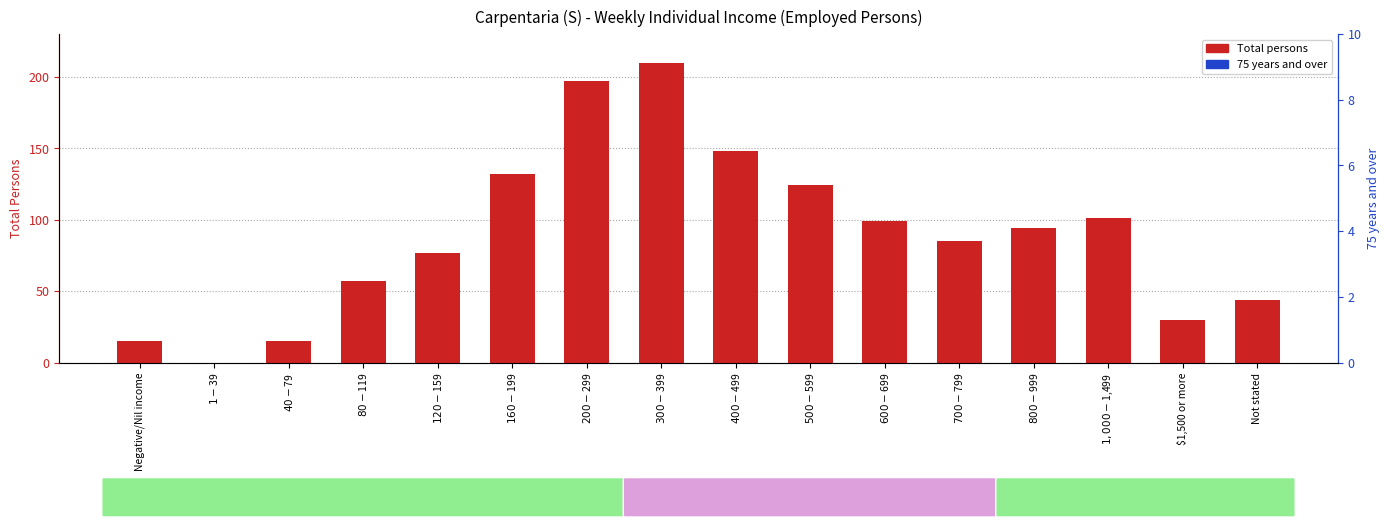

Is the value of Total persons at $160-$199 greater than the value of 75 years and over at $80-$119?

Yes